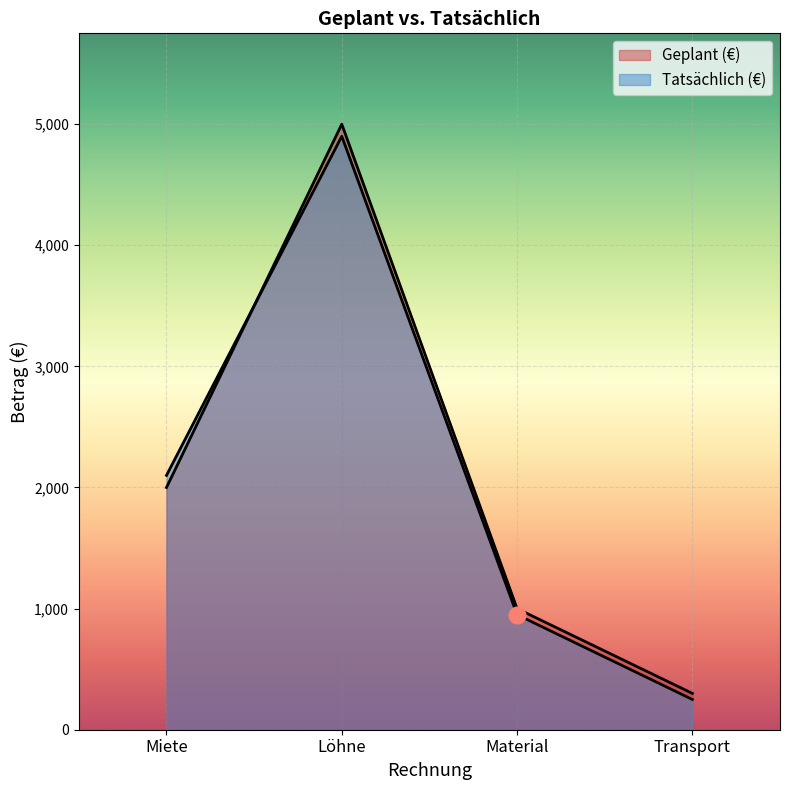

What is the difference between the maximum and second lowest values in the Geplant (€) series?

4000